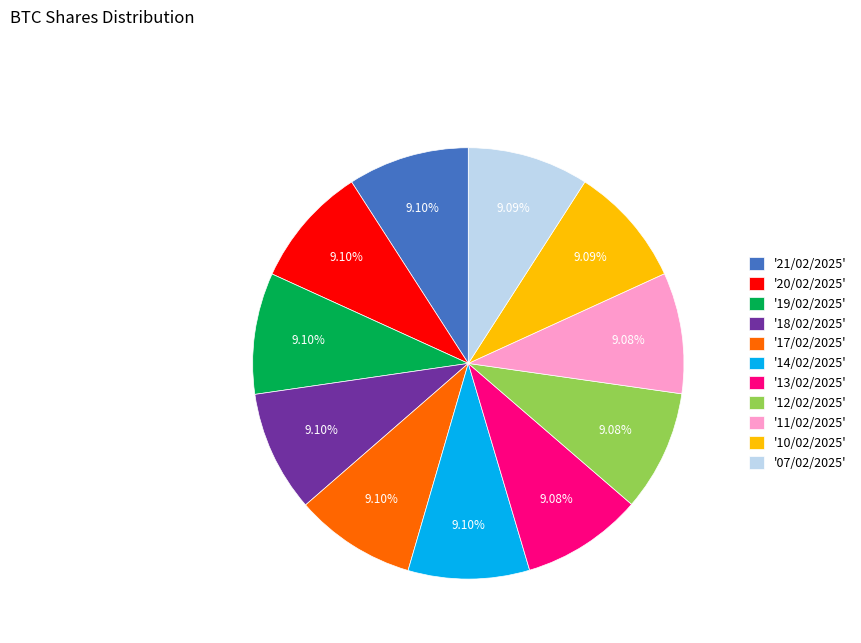

Approximately how many times larger is the value at '14/02/2025' compared to '20/02/2025'?

1.0